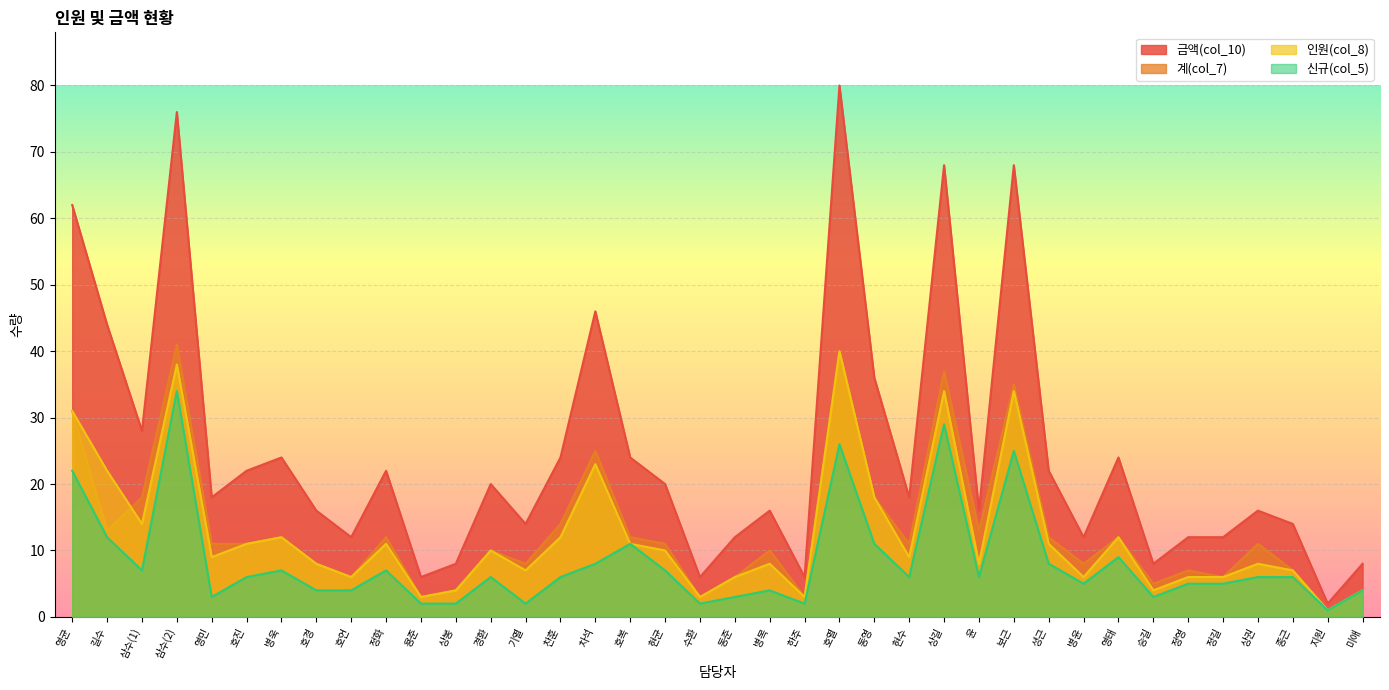

What is the difference between the maximum and minimum values in the 신규(col_5) series?

33